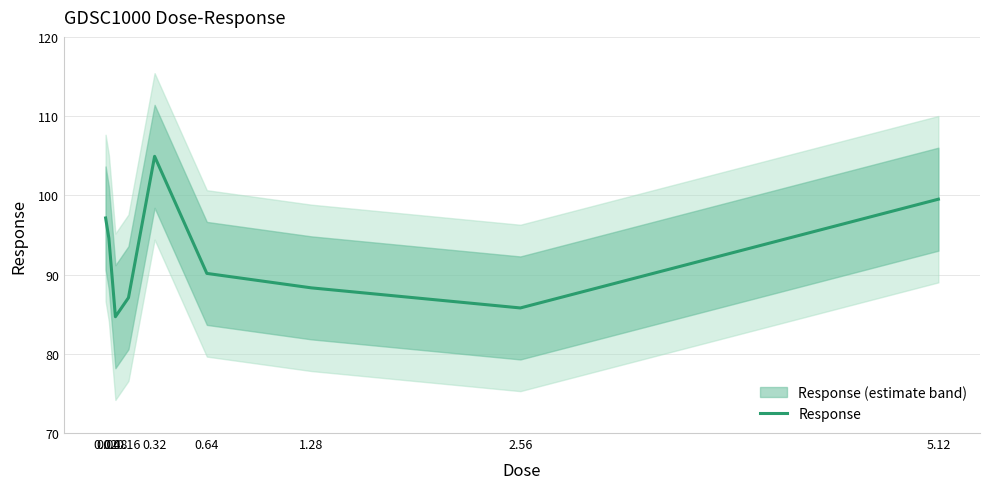

What is the label of the 6th point from the left?

0.64